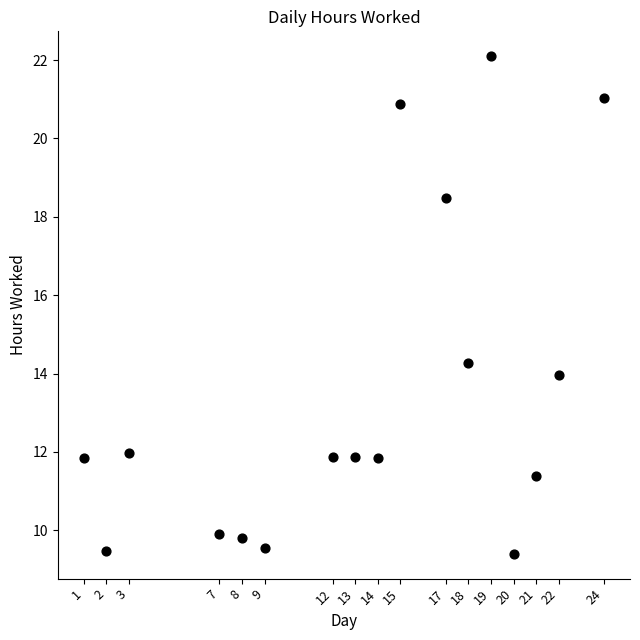

What Y value in the scatter plot is closest to 15?

14.3